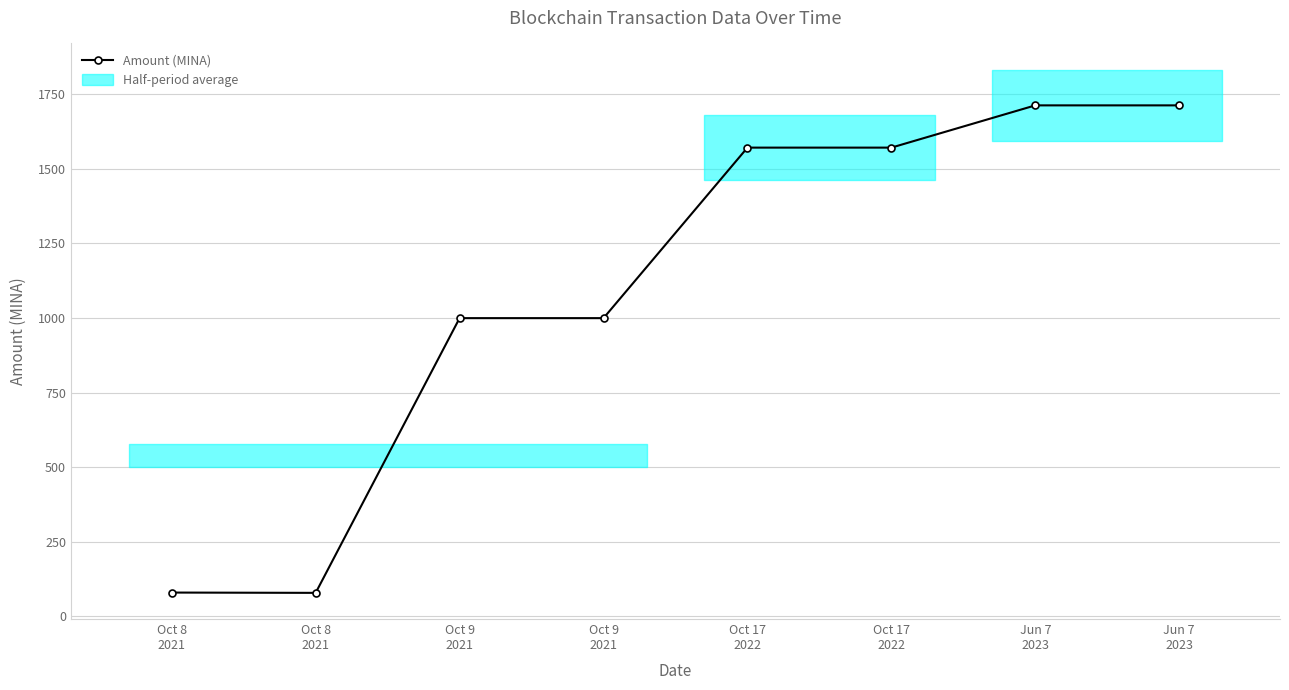

What is the label of the 6th point from the left?

Oct 17
2022